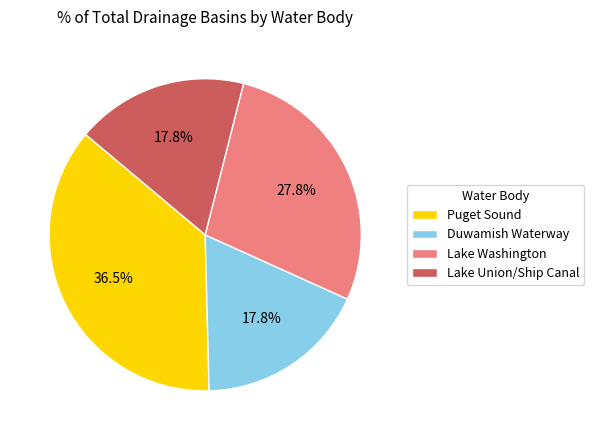

Approximately how many times larger is the value at Lake Union/Ship Canal compared to Lake Washington?

0.6